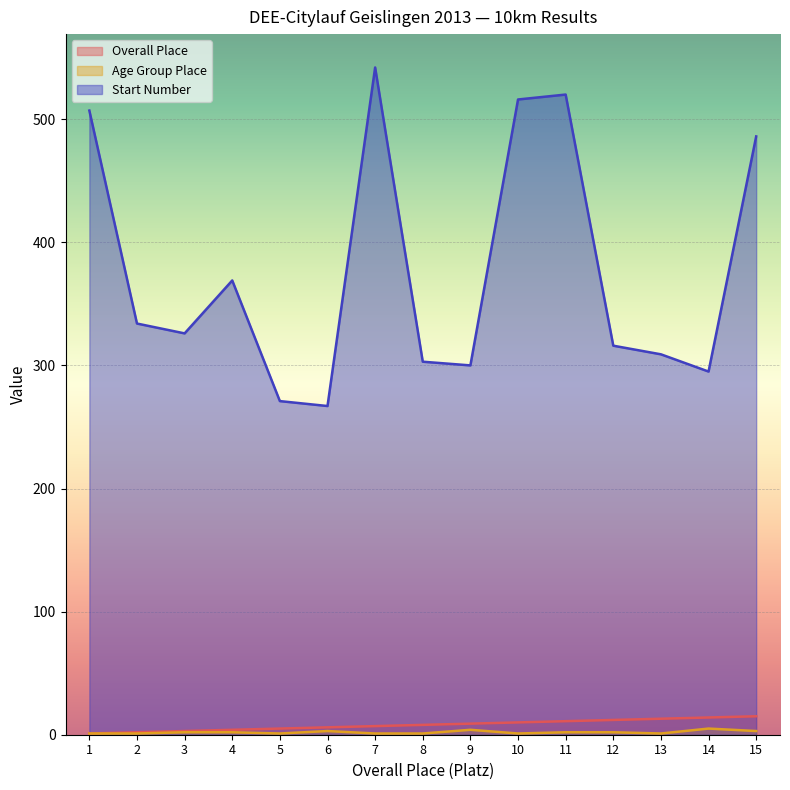

True or false: Overall Place has a value of 15 at 15.

True